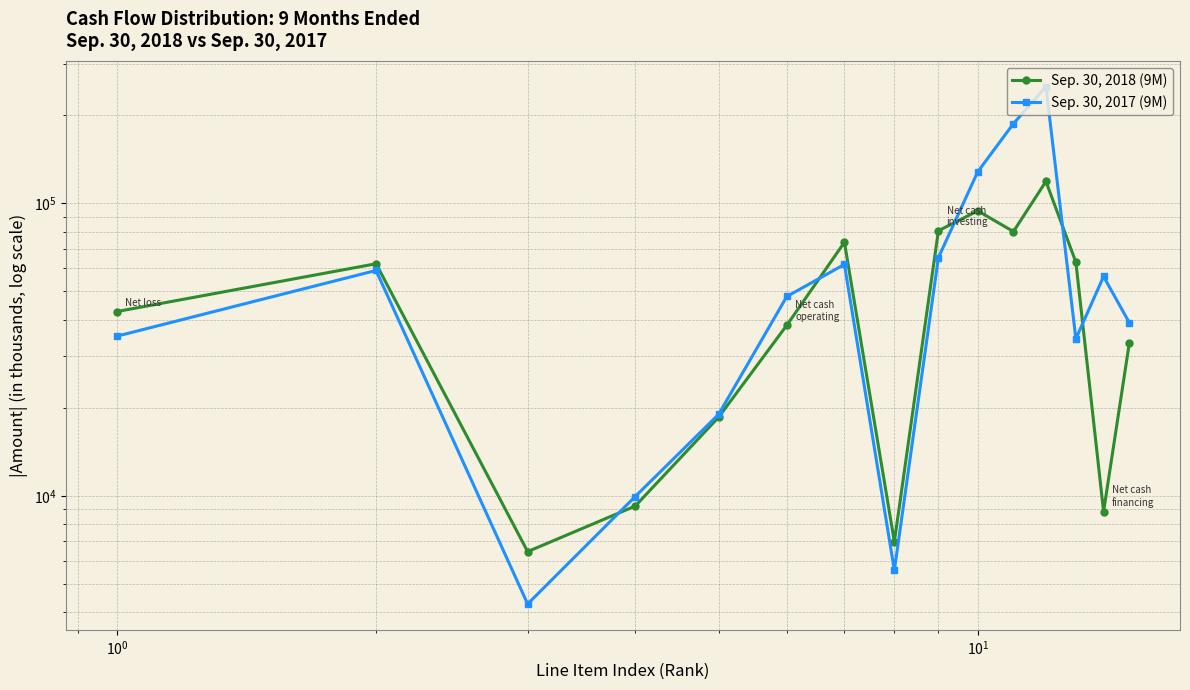

True or false: Sep. 30, 2018 (9M) and Sep. 30, 2017 (9M) intersect in this chart.

True